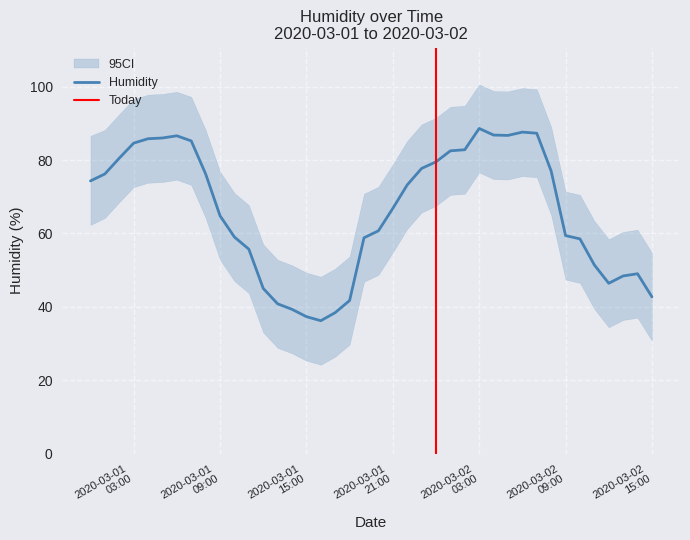

True or false: humid_upper and humid intersect in this chart.

False